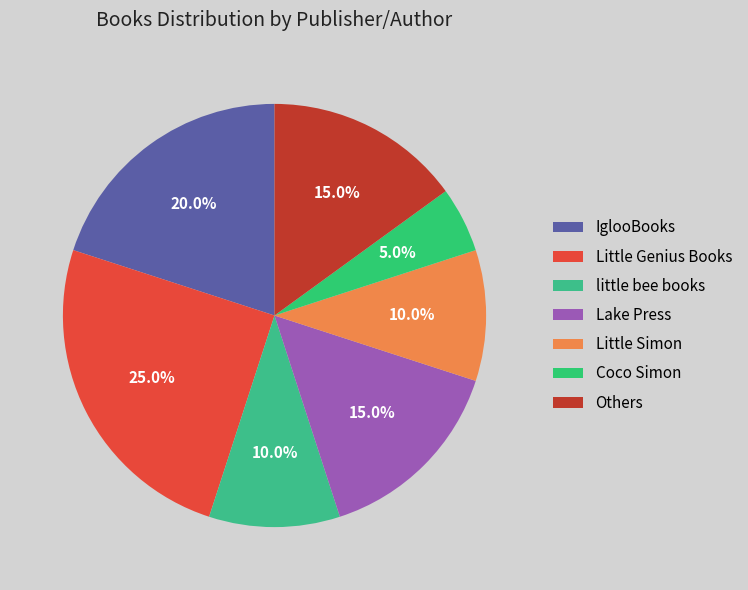

Which slice is the smallest?

Coco Simon